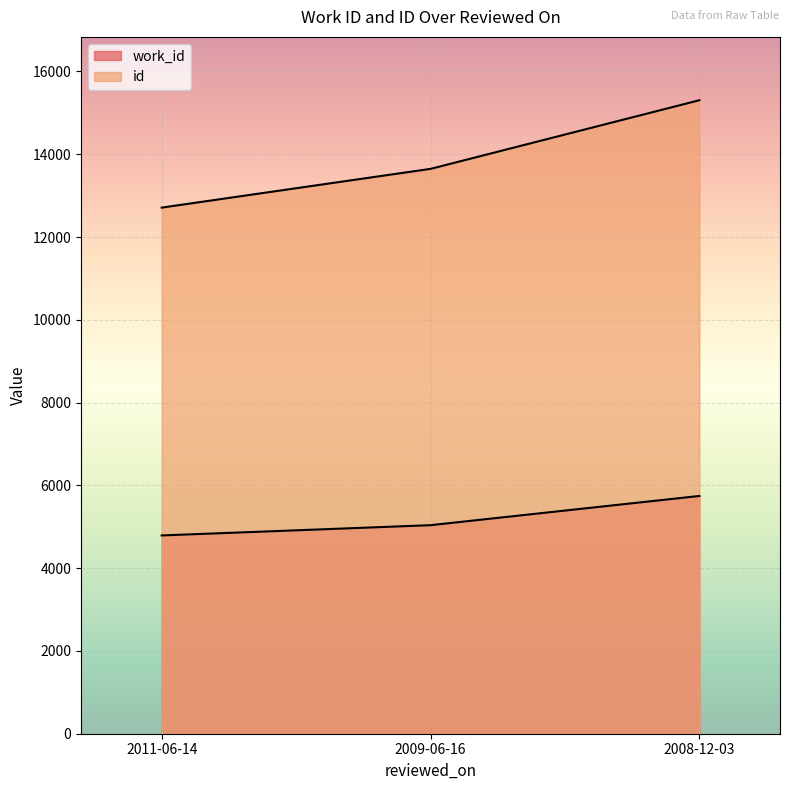

True or false: id has a value of 12710 at 2011-06-14.

True